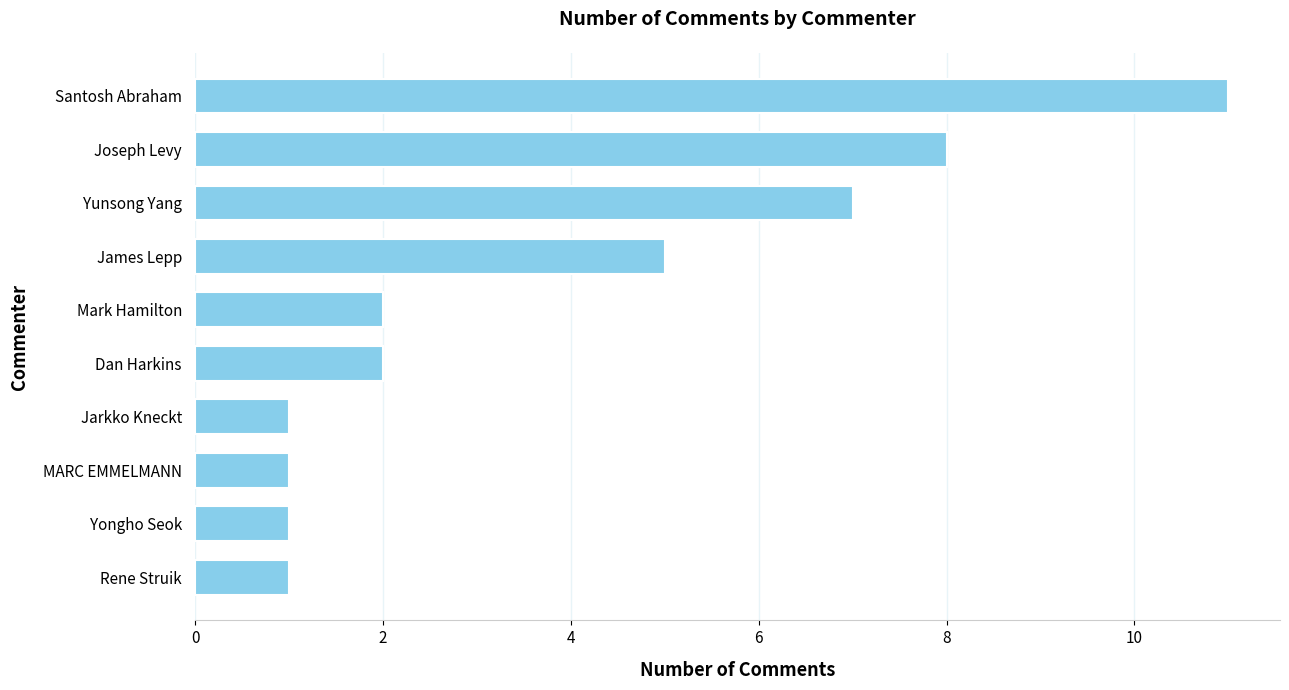

Reading top to bottom, what are all the values shown in this chart?

11	8	7	5	2	2	1	1	1	1